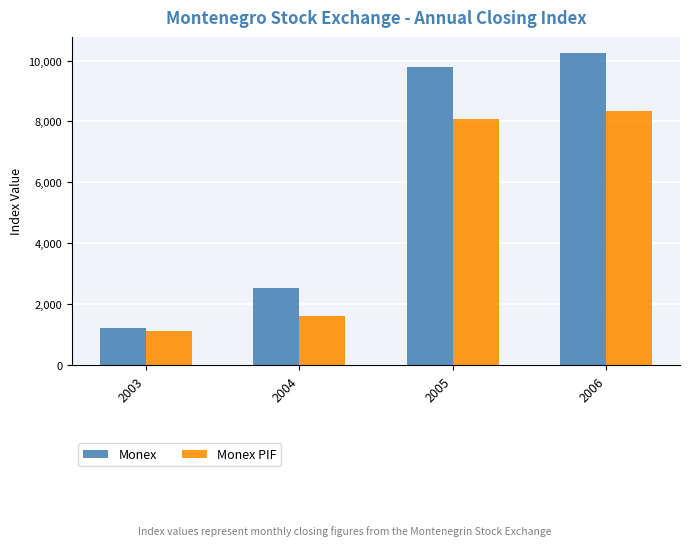

Reading left to right, transcribe all the data shown in this chart.

Monex: 2003=1219.4	2004=2523.2	2005=9781.3	2006=10262.4
Monex PIF: 2003=1122.5	2004=1603.5	2005=8095.6	2006=8352.1